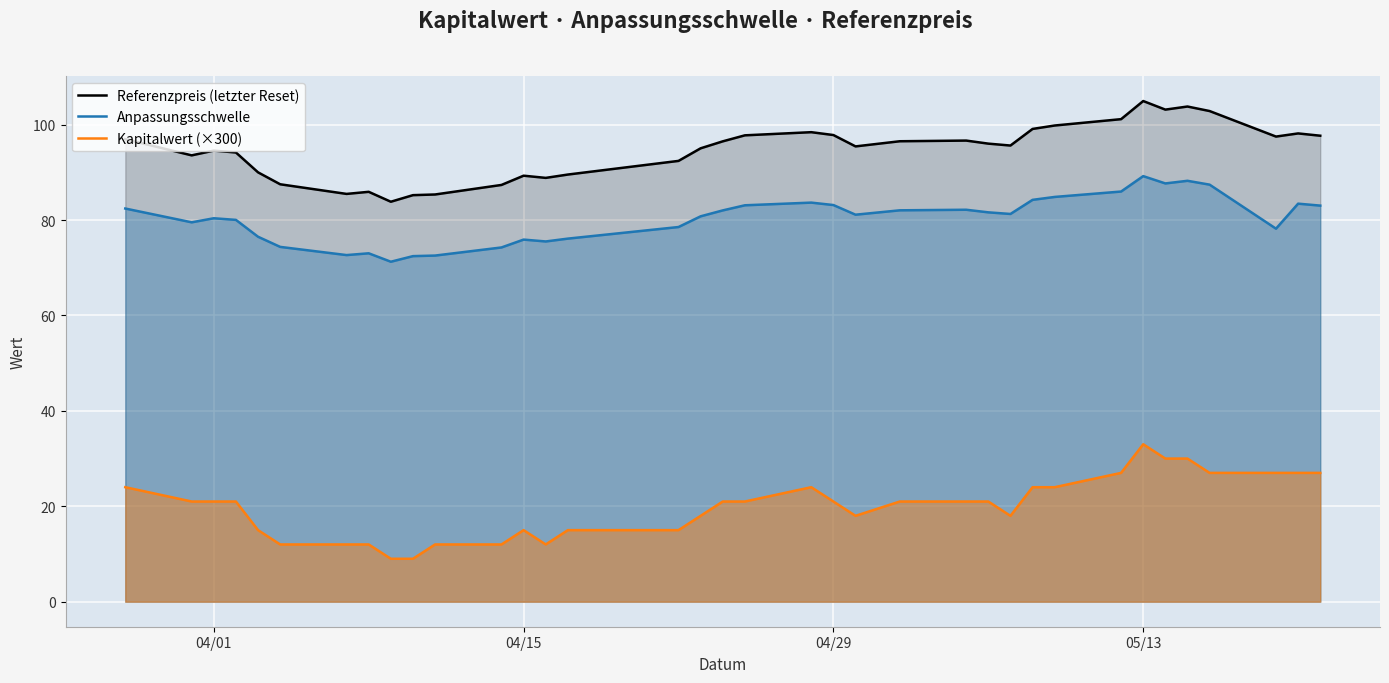

What is the smallest value displayed?

9.0